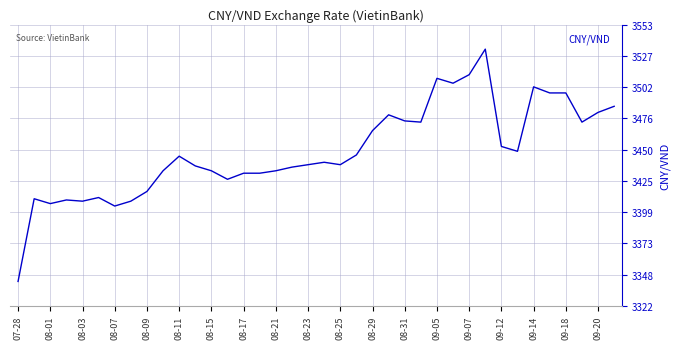

What is the minimum value shown in the chart?

3342